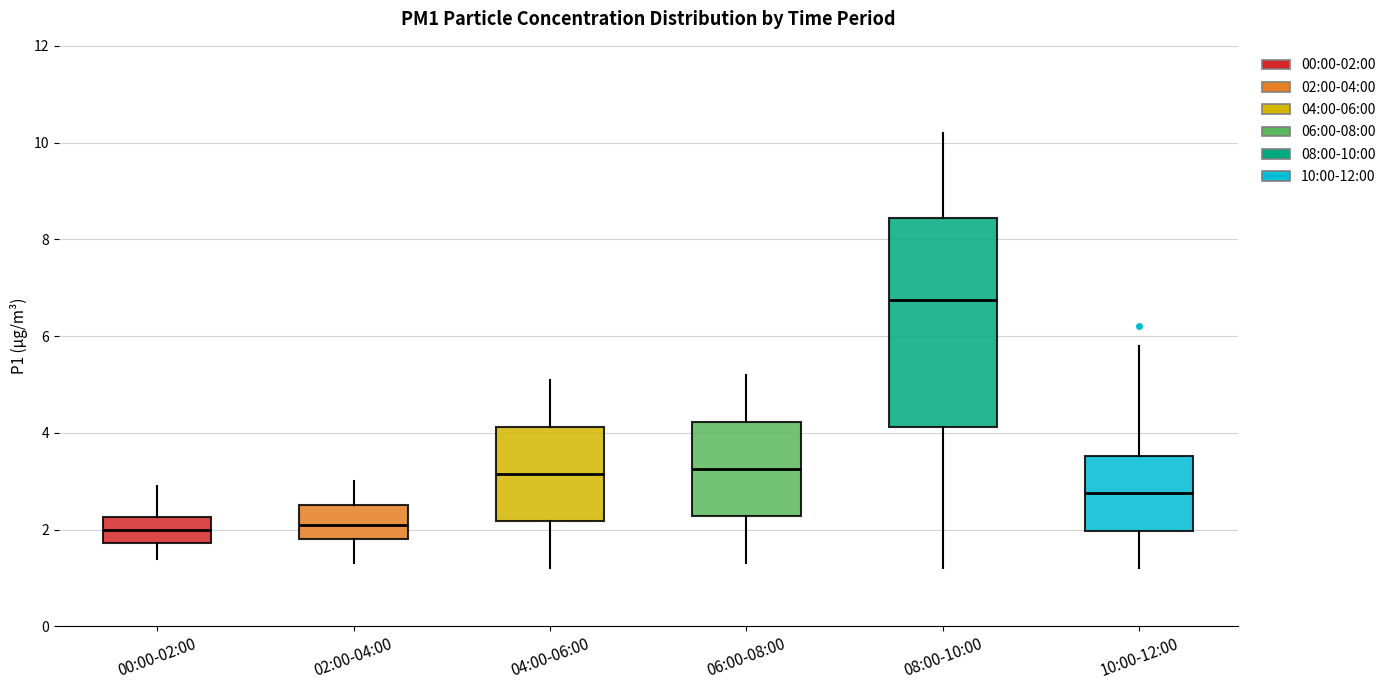

Which box's median line is the highest?

08:00-10:00